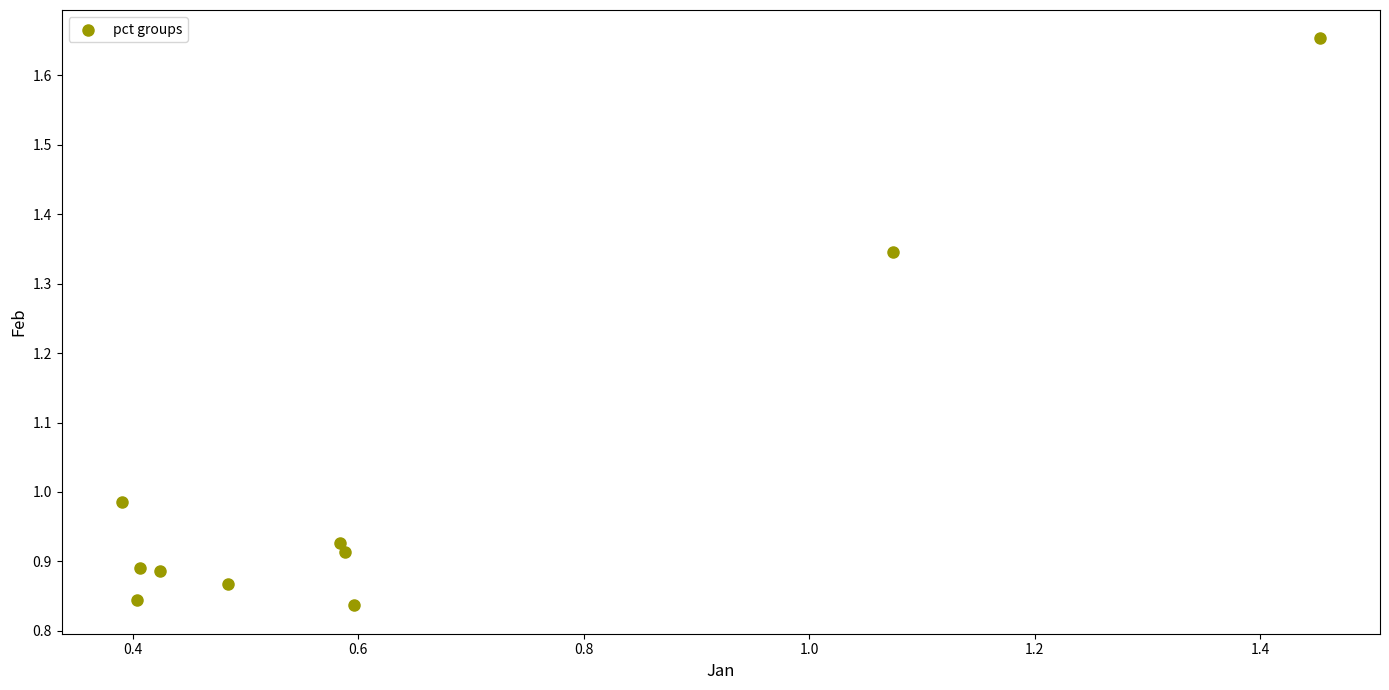

What is the range of X values (max minus min)?

1.1